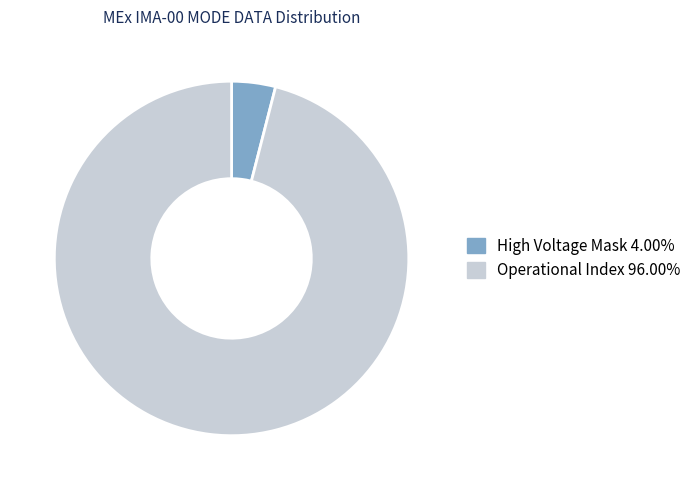

Is there a majority slice in this chart?

Yes